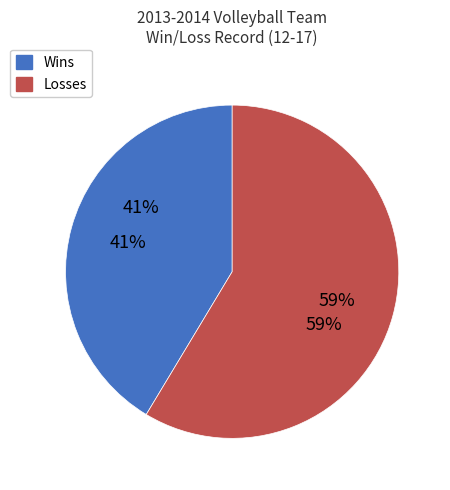

Is the sum of W and L greater than half?

Yes